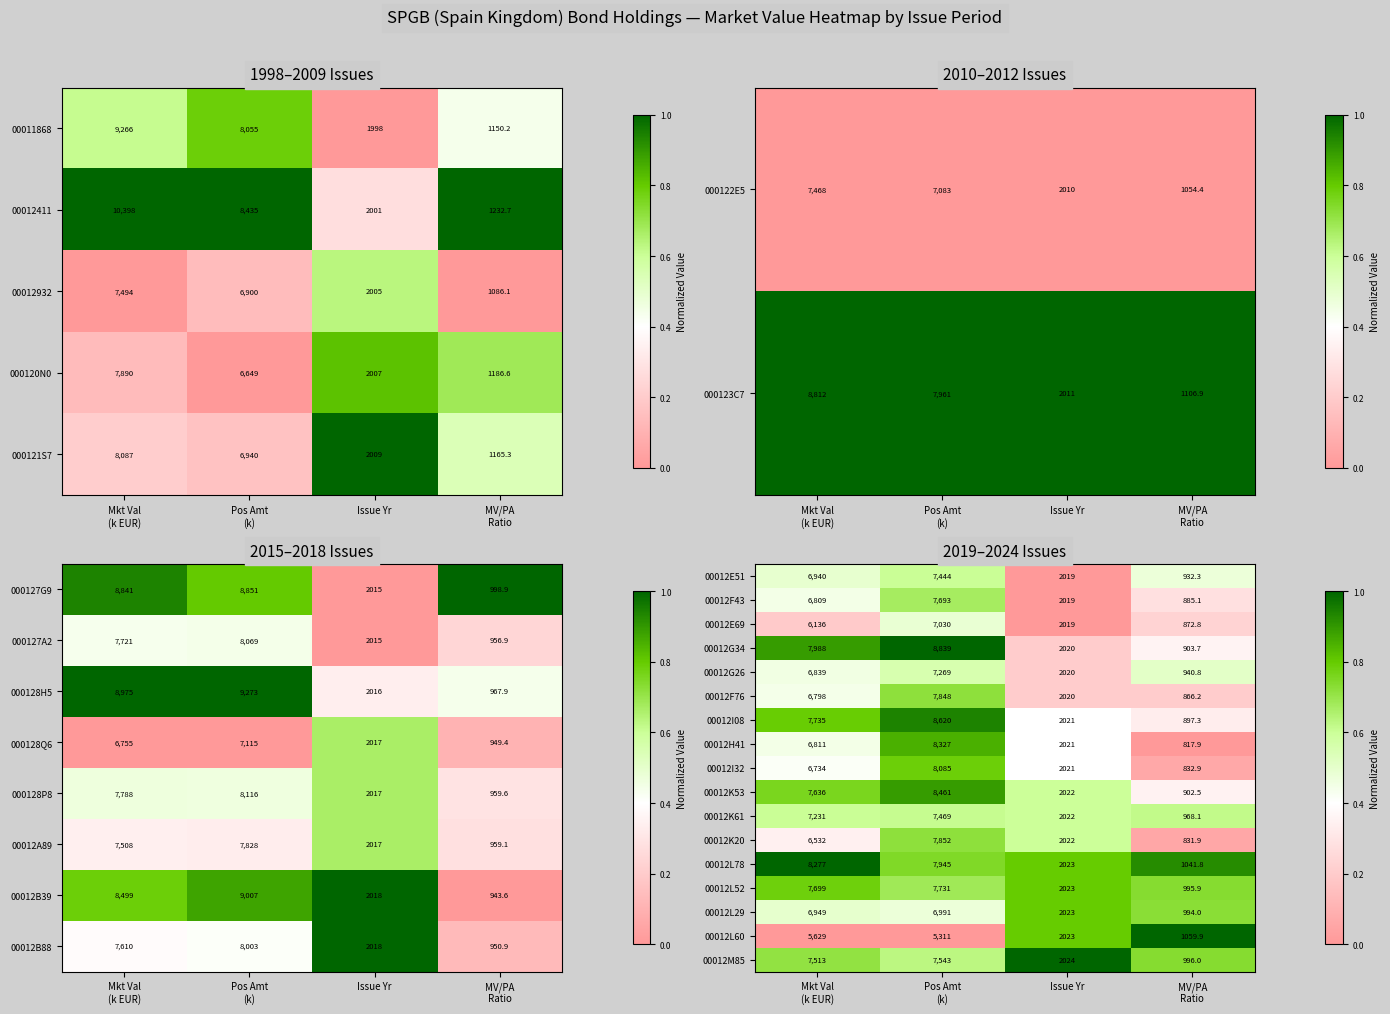

What is the highest value of the 00012L52 series?

7731.0